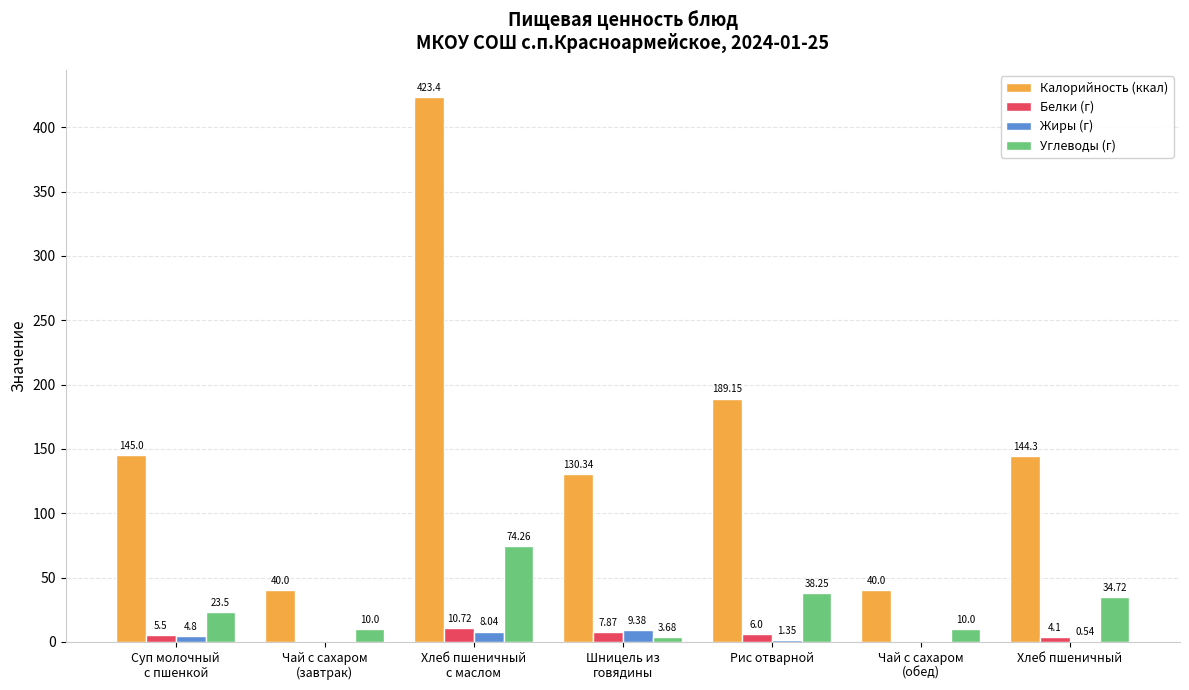

True or false: Белки (г) has a value of 7.9 at Шницель из
говядины.

True